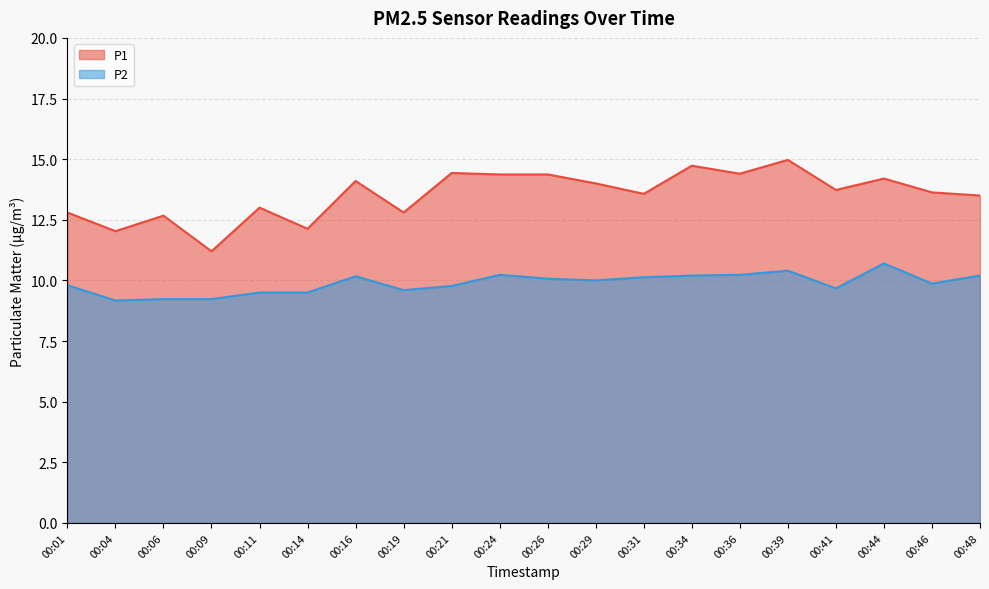

Does the chart display data point markers on the line(s)?

No